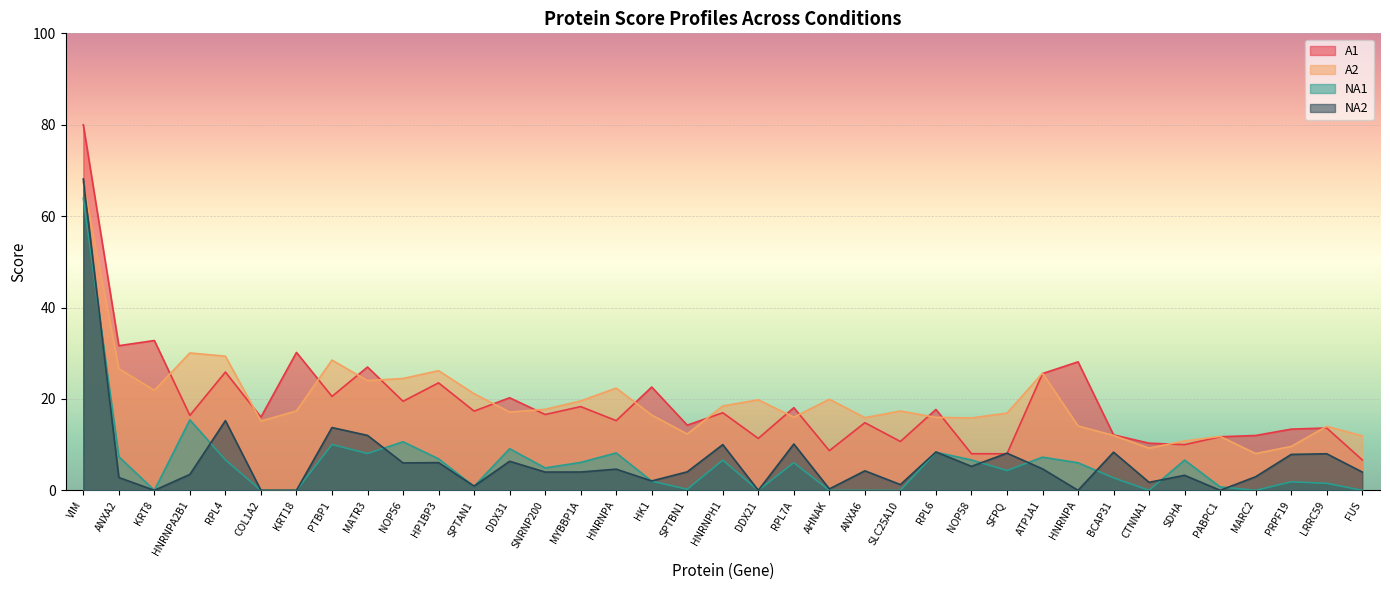

At which label does A2 first exceed 17?

VIM